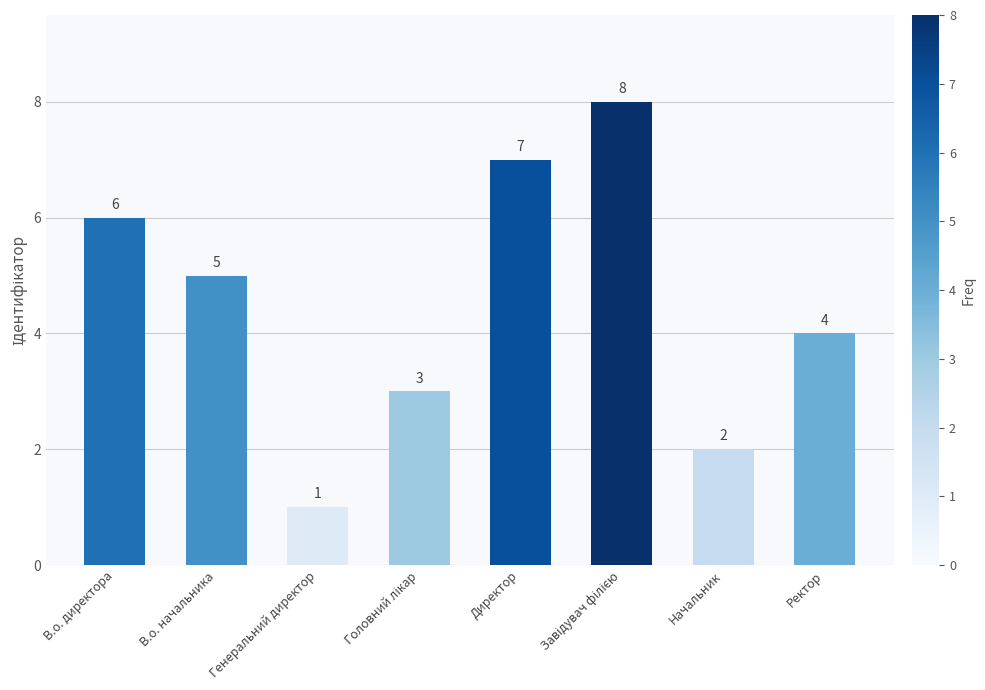

What position from the left is Начальник?

7